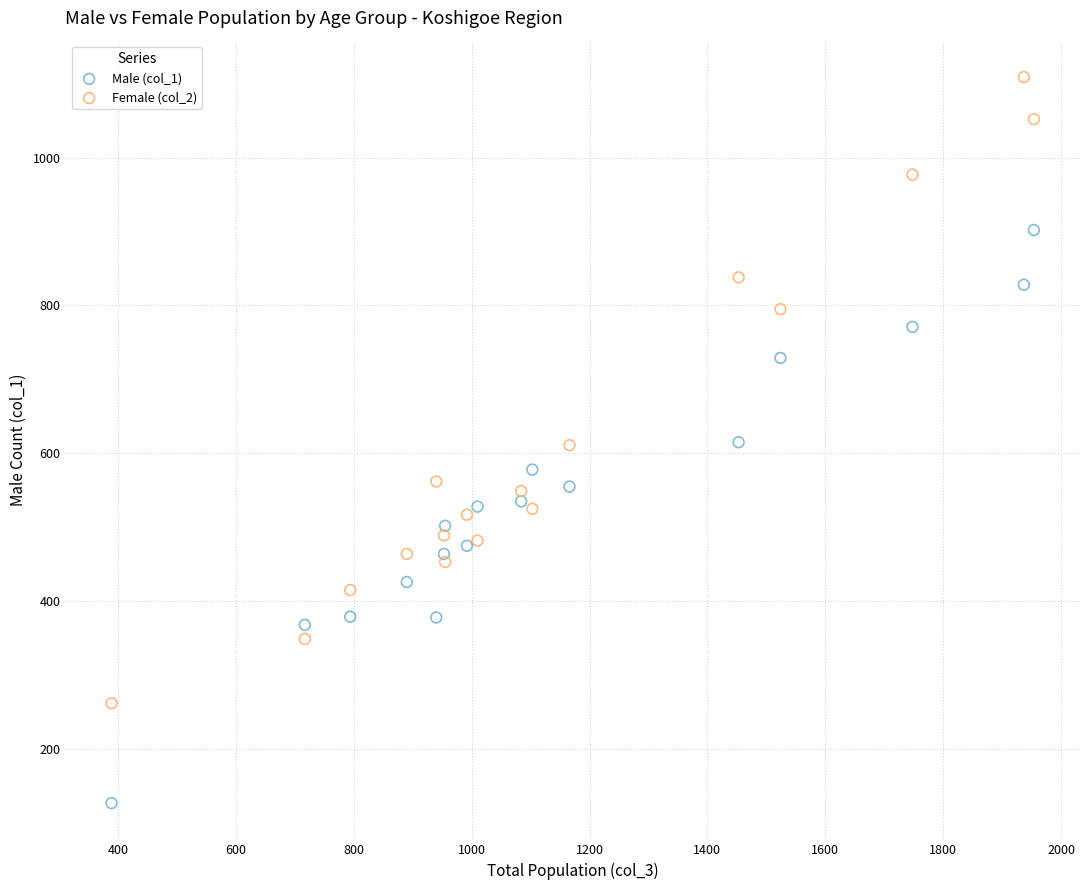

What is the X range (max minus min) for the scatter plot?

1565